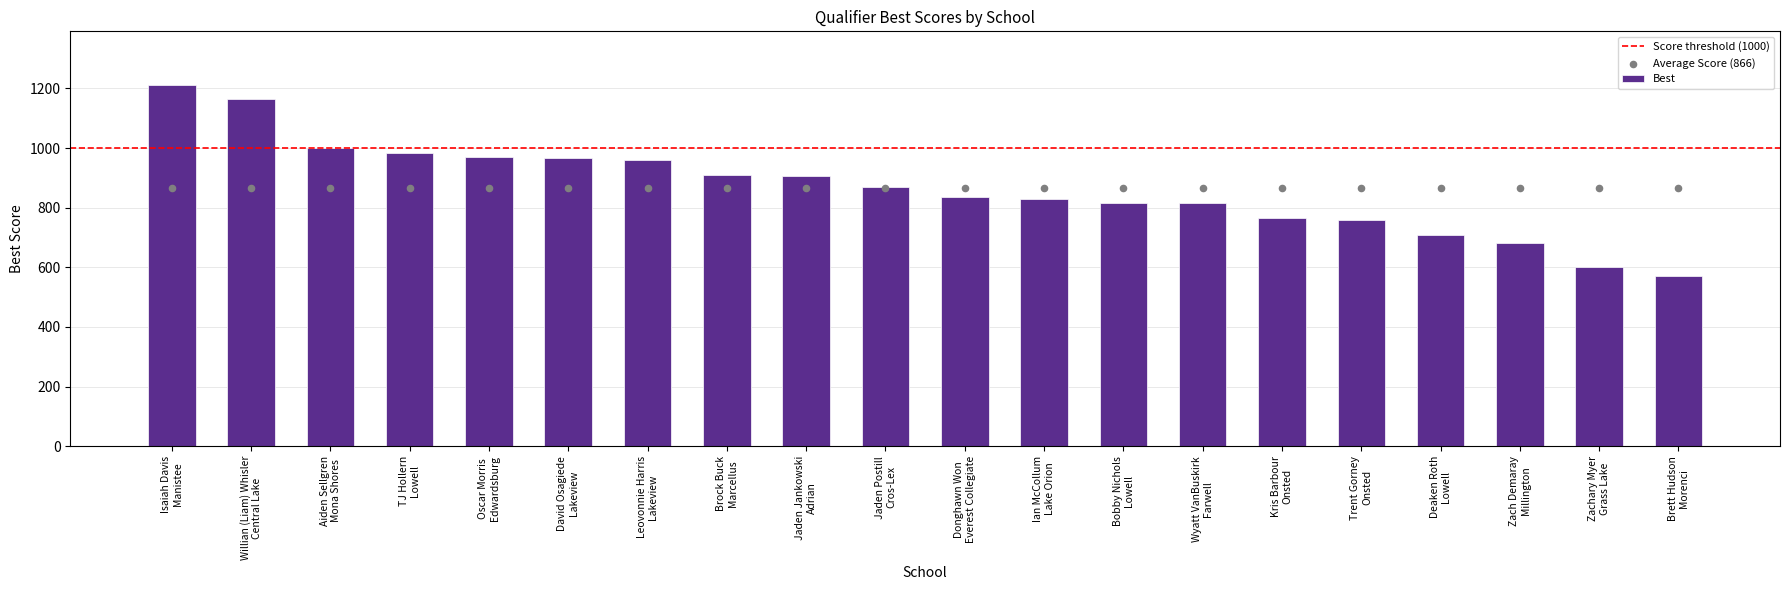

What is the difference between the second highest and minimum values in the Best series?

595